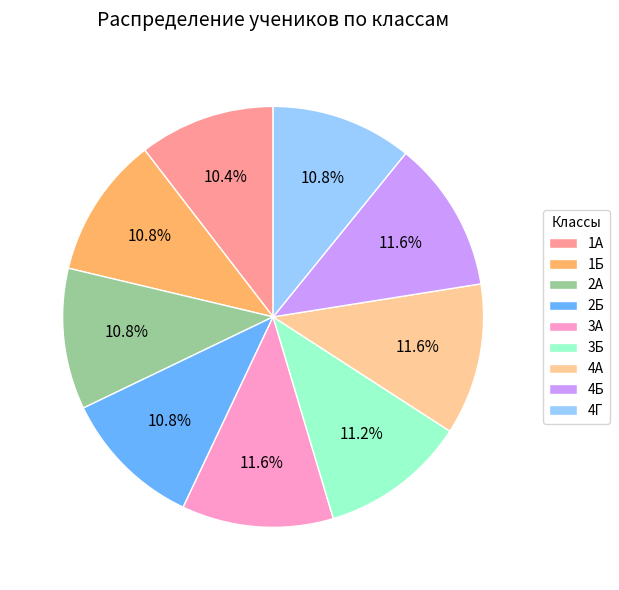

What percentage is the 4А slice, to the nearest percent?

12%